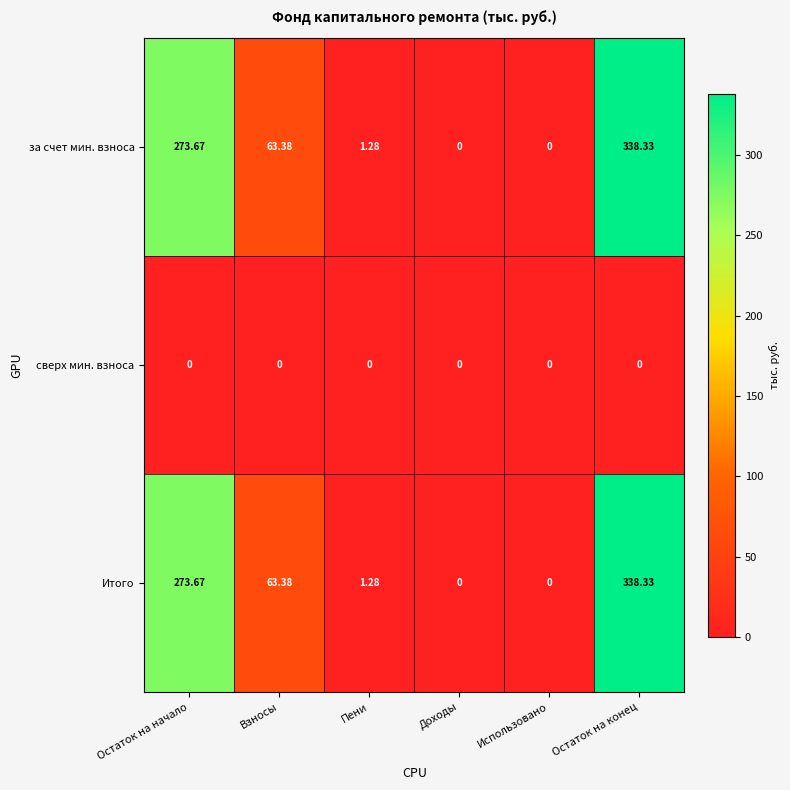

At which category does the chart reach its peak across all series?

Остаток на конец